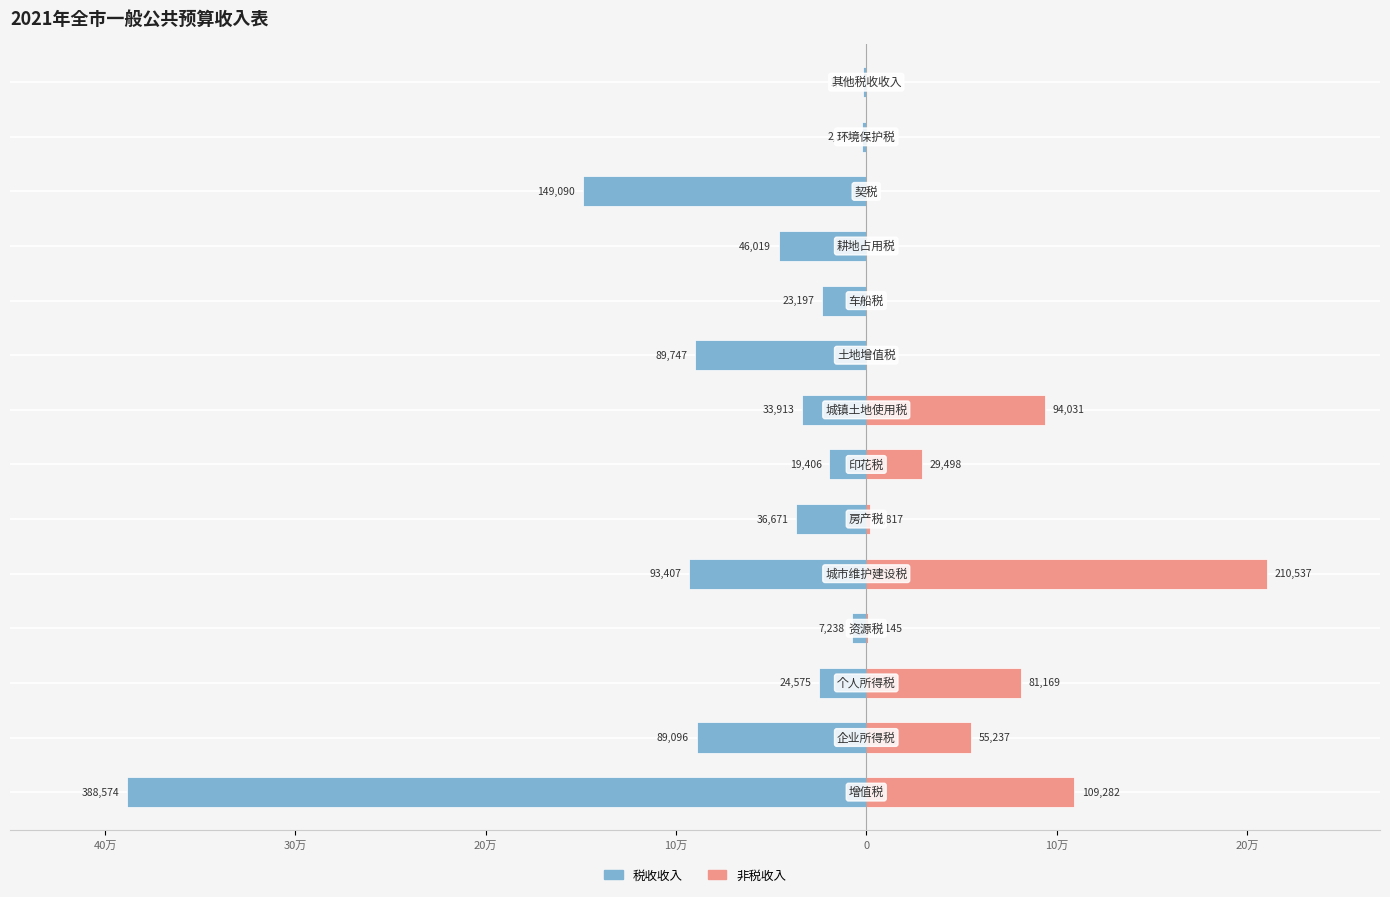

How many distinct data groups are displayed?

2